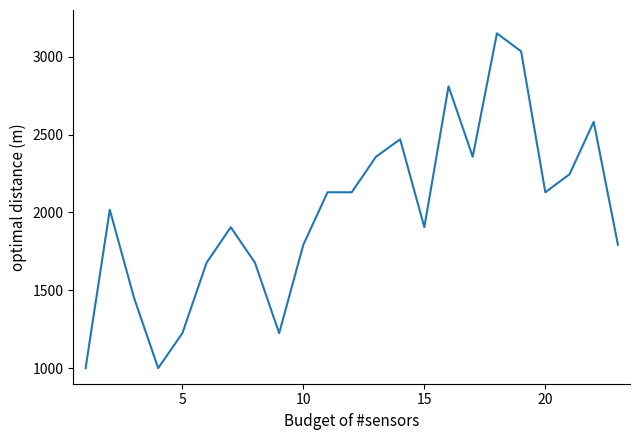

What is the smallest value displayed?

1000.0